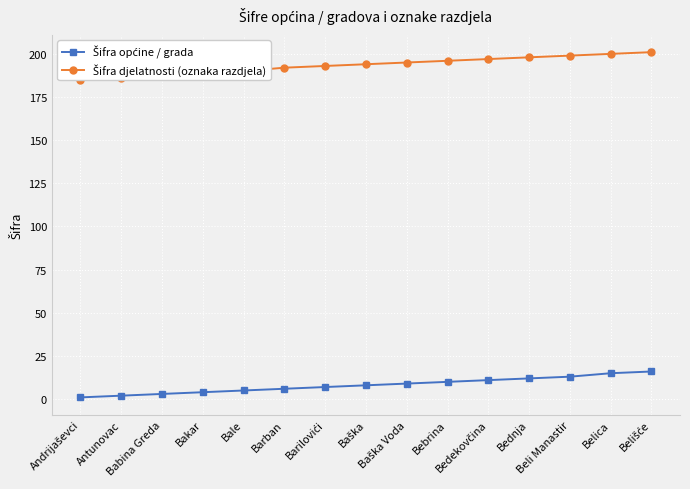

Which series changed the most between Bakar and Bebrina?

Šifra djelatnosti (oznaka razdjela)